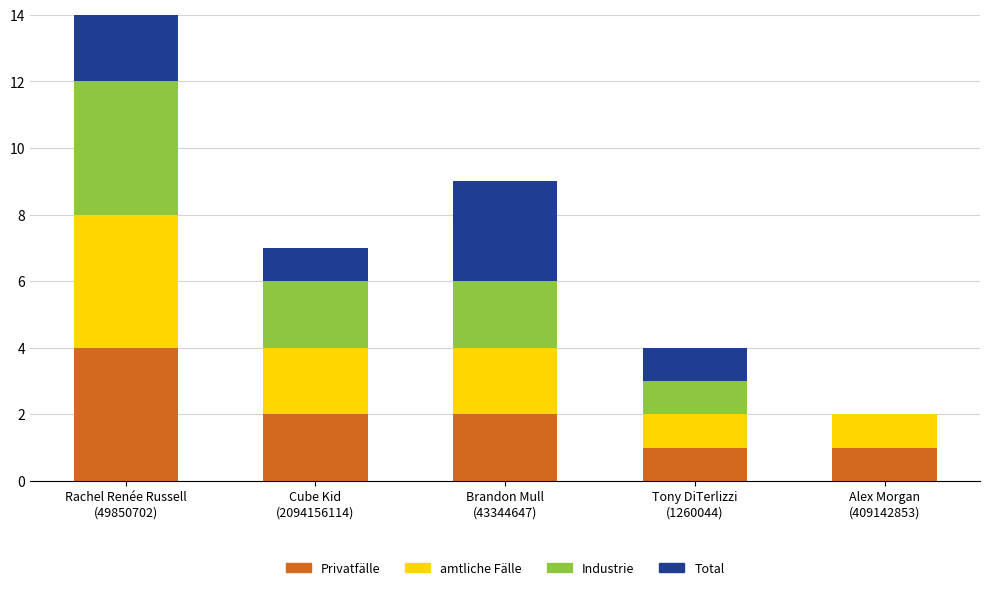

What is the difference between the maximum and minimum values in the Privatfälle series?

3